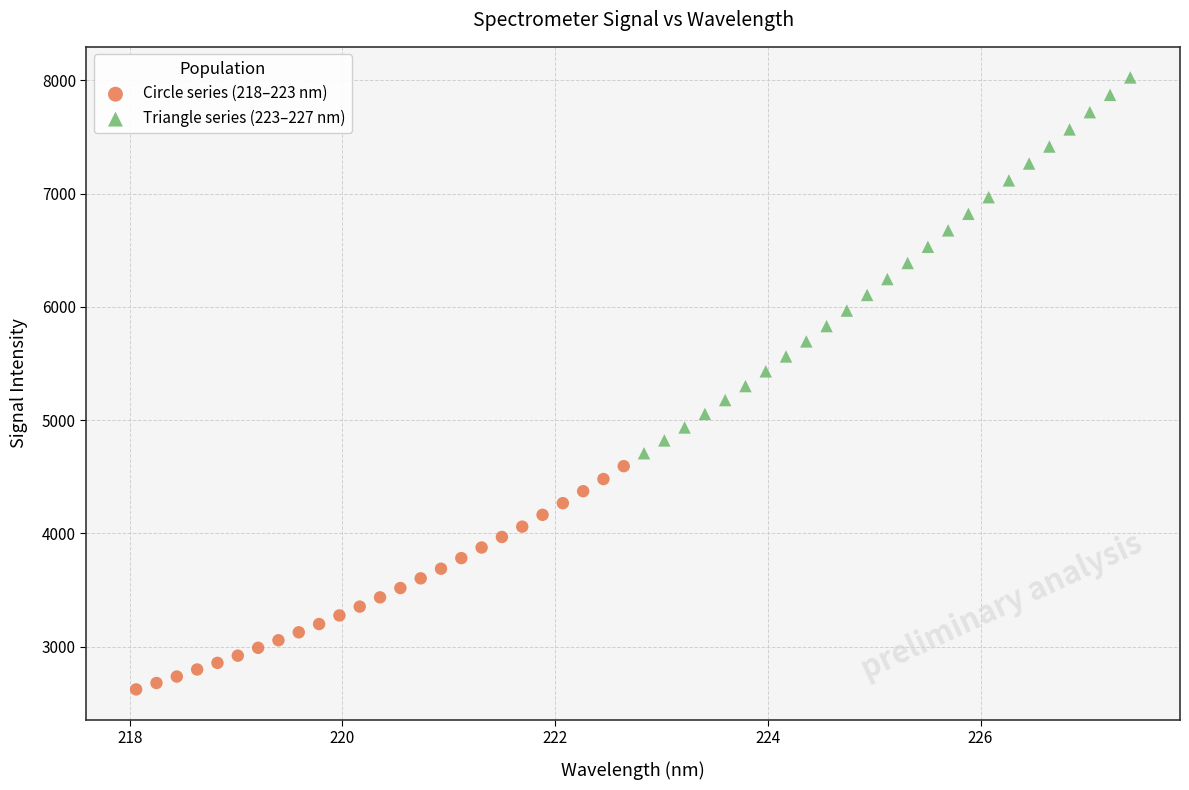

Which series has the largest Y range (max minus min)?

Triangle series (223–227 nm)